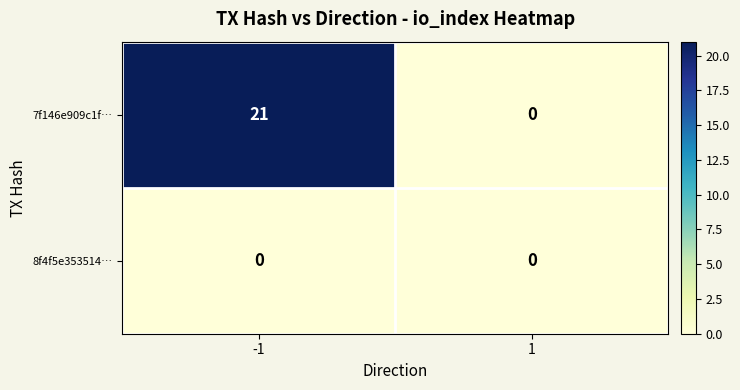

Which series has the largest total across all categories?

7f146e909c1f…